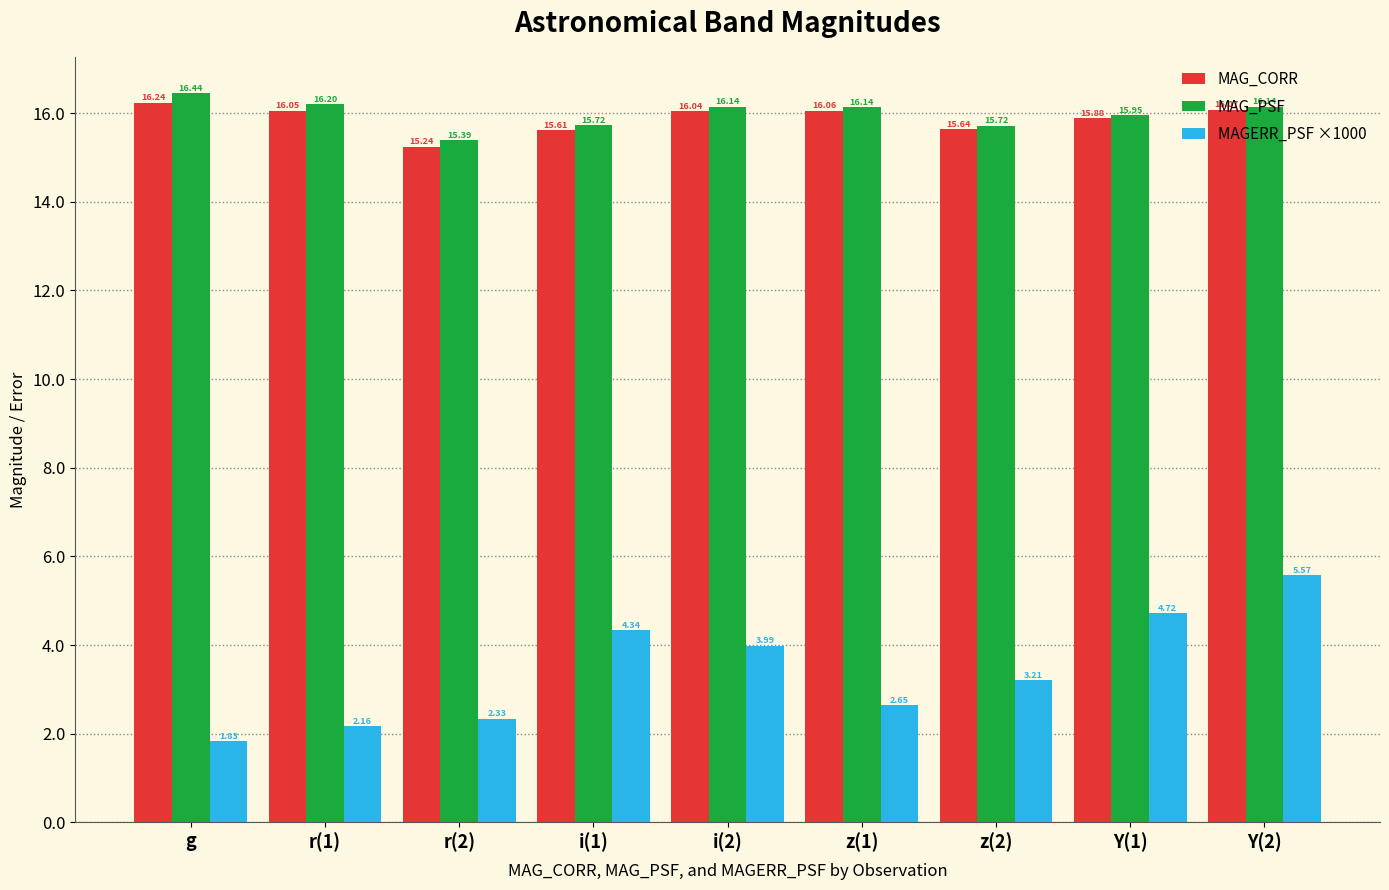

At which category is the sum across all series the highest?

Y(2)